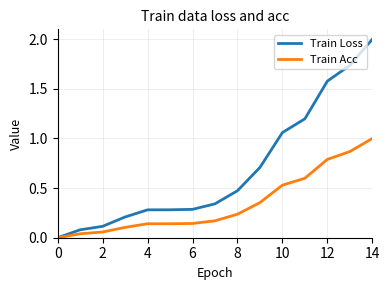

Rank the series by their maximum value, from highest to lowest.

Train Loss, Train Acc